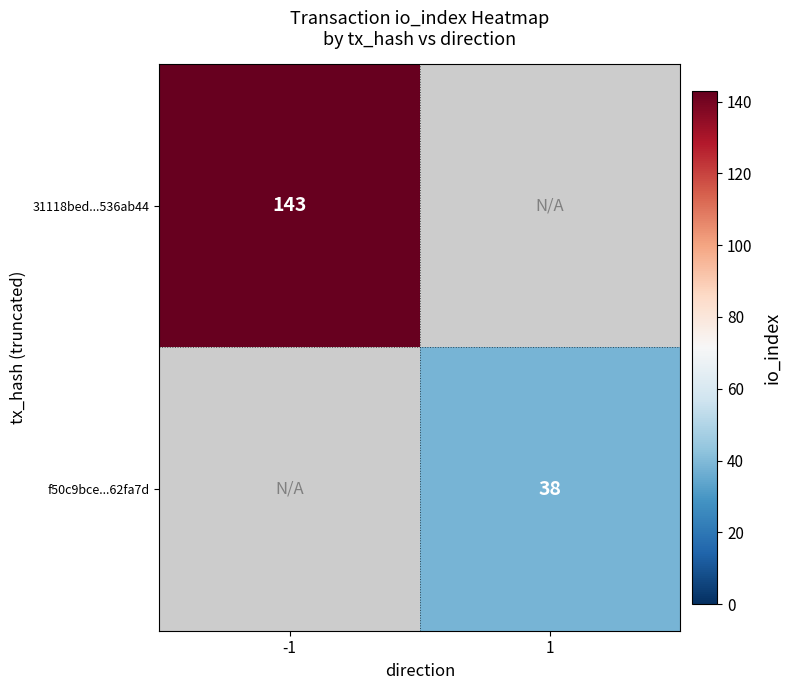

The value of 31118bed...536ab44 at -1 is 203. True or false?

False